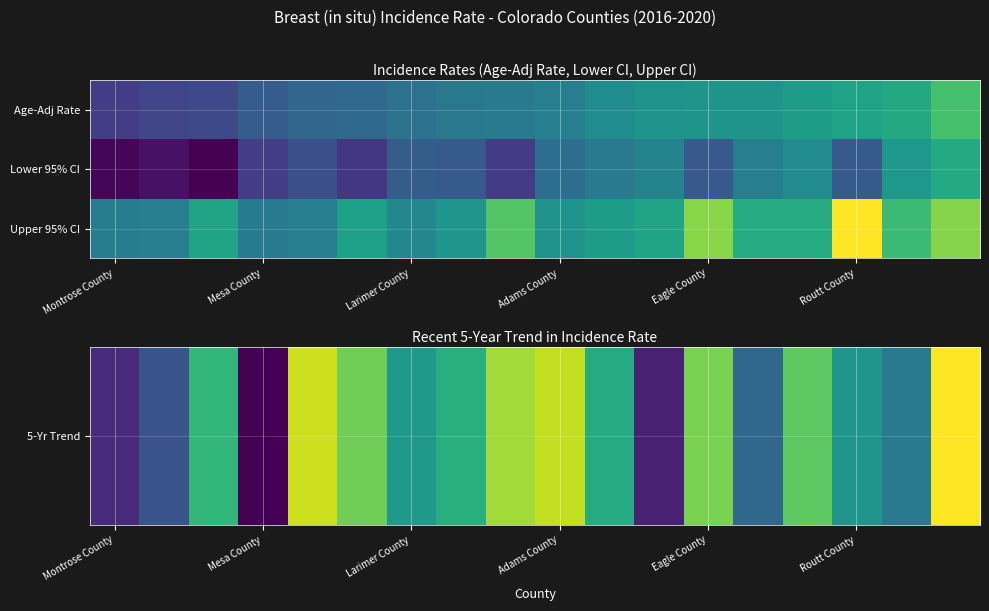

List the series in order of their peak value, highest first.

Upper 95% CI, Lower 95% CI, 5-Yr Trend